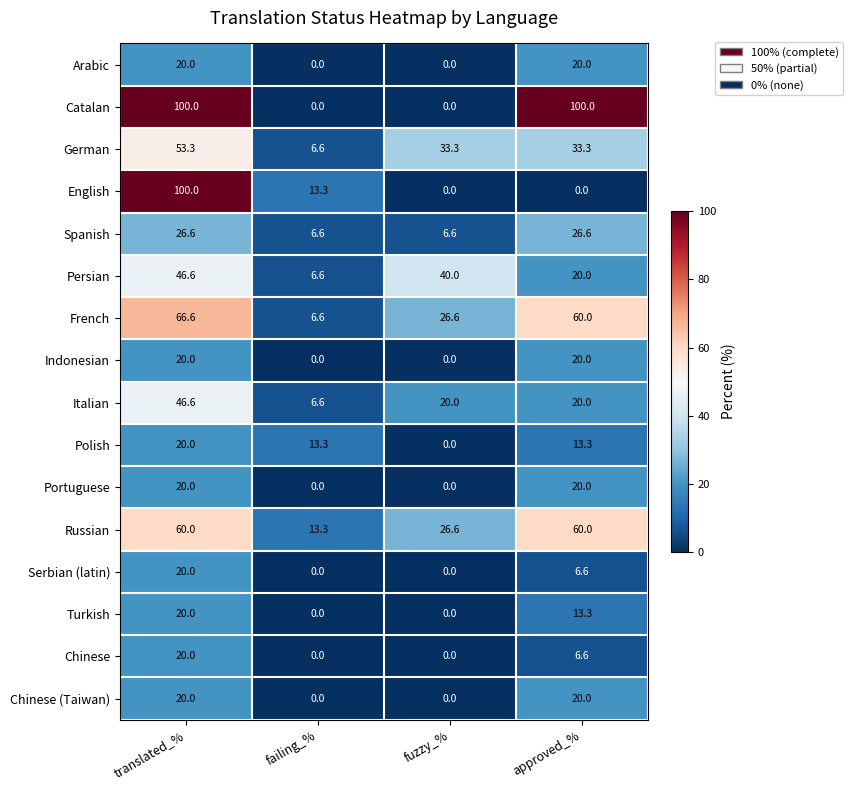

At how many categories does at least one series exceed 7?

4